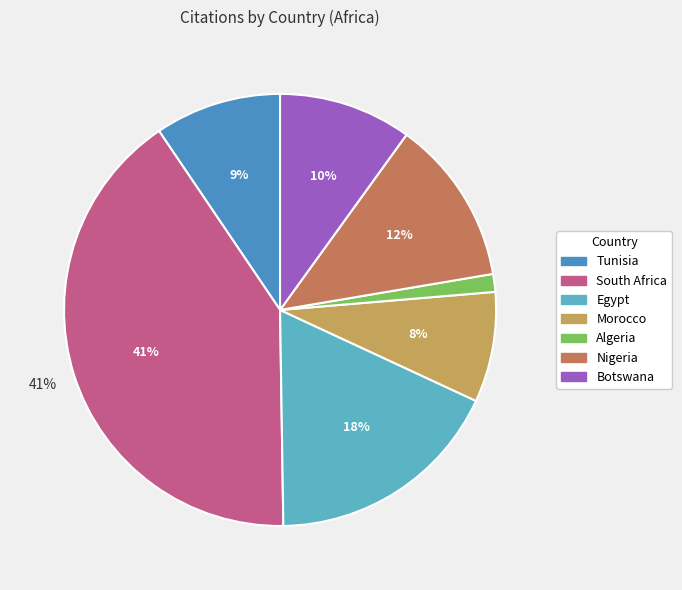

True or false: Algeria accounts for 1% of the total.

True